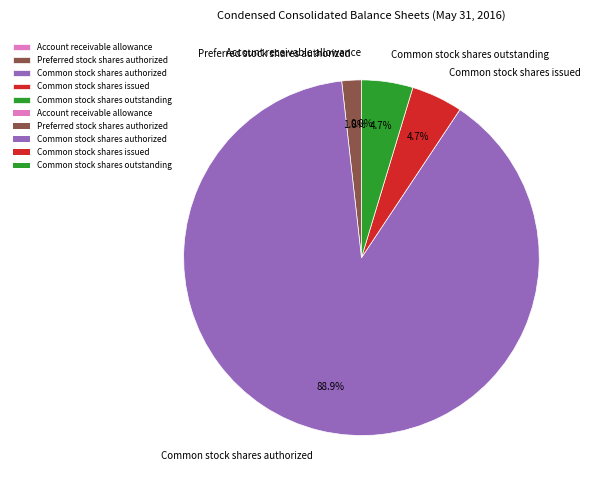

To the nearest percent, what portion does Preferred stock shares authorized represent?

2%